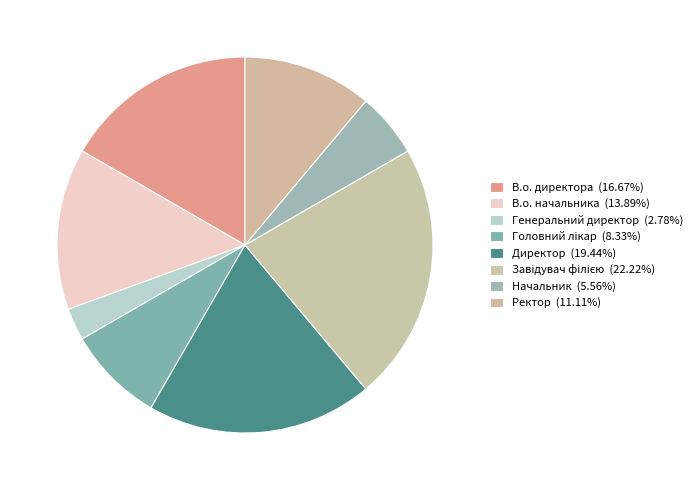

Does В.о. начальника represent more than half of the total?

No